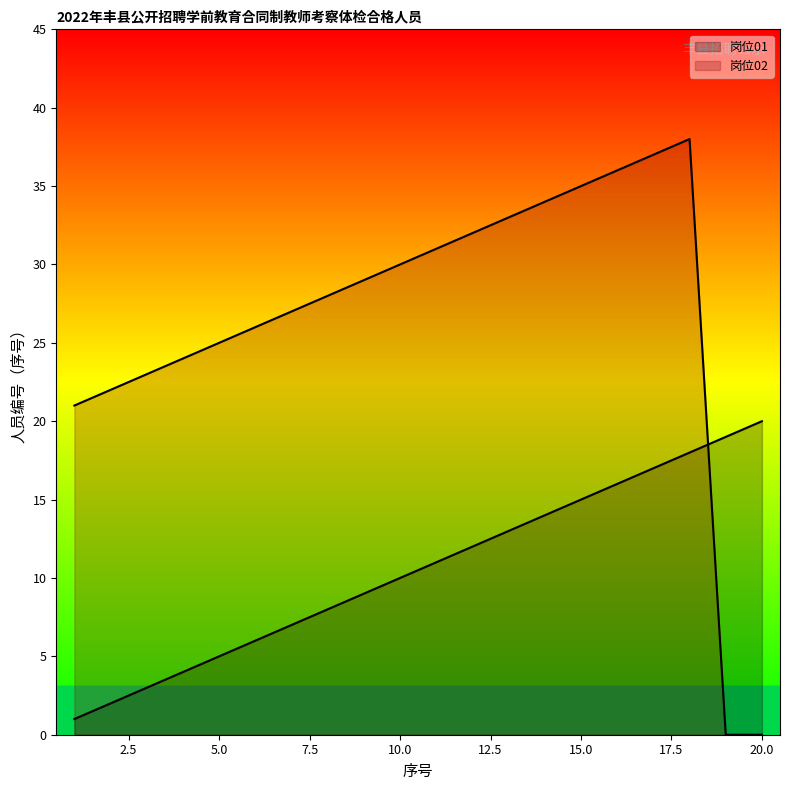

What is the value of the 岗位02 point at the 11th from the left?

31